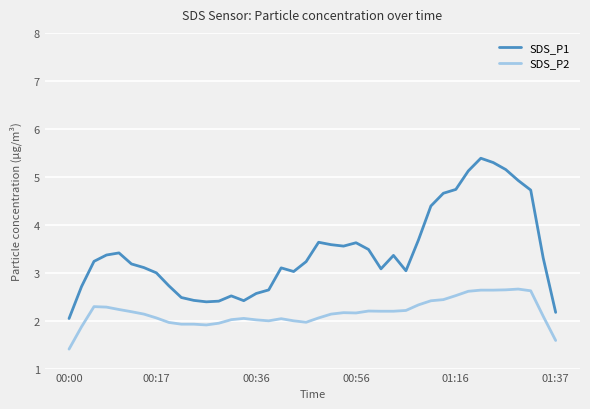

List the series in order of their peak value, highest first.

SDS_P1, SDS_P2